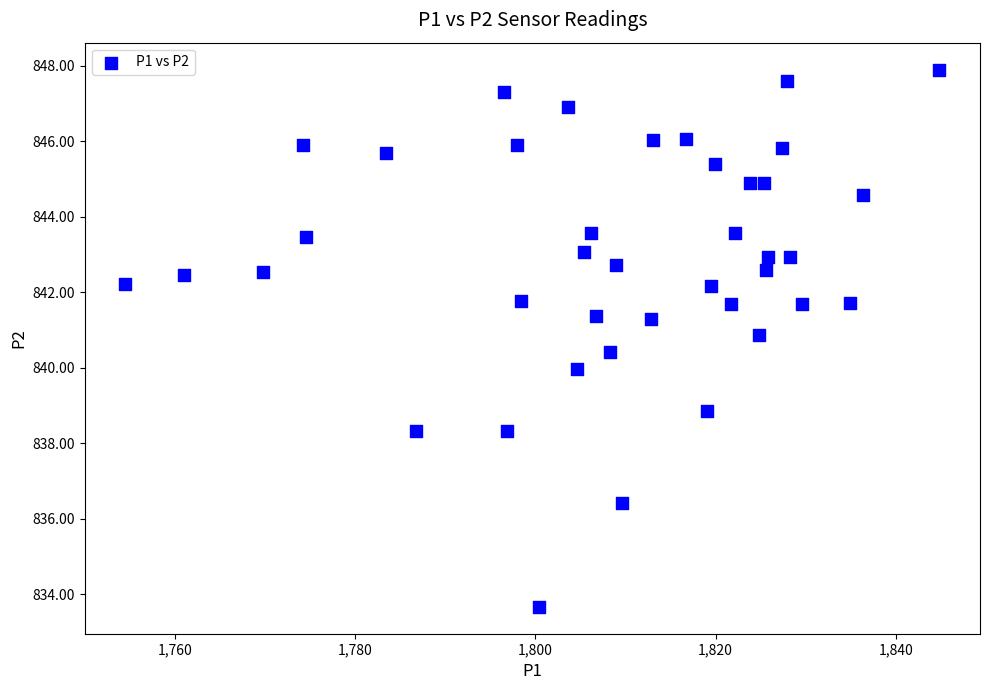

What is the range of Y values (max minus min)?

14.2